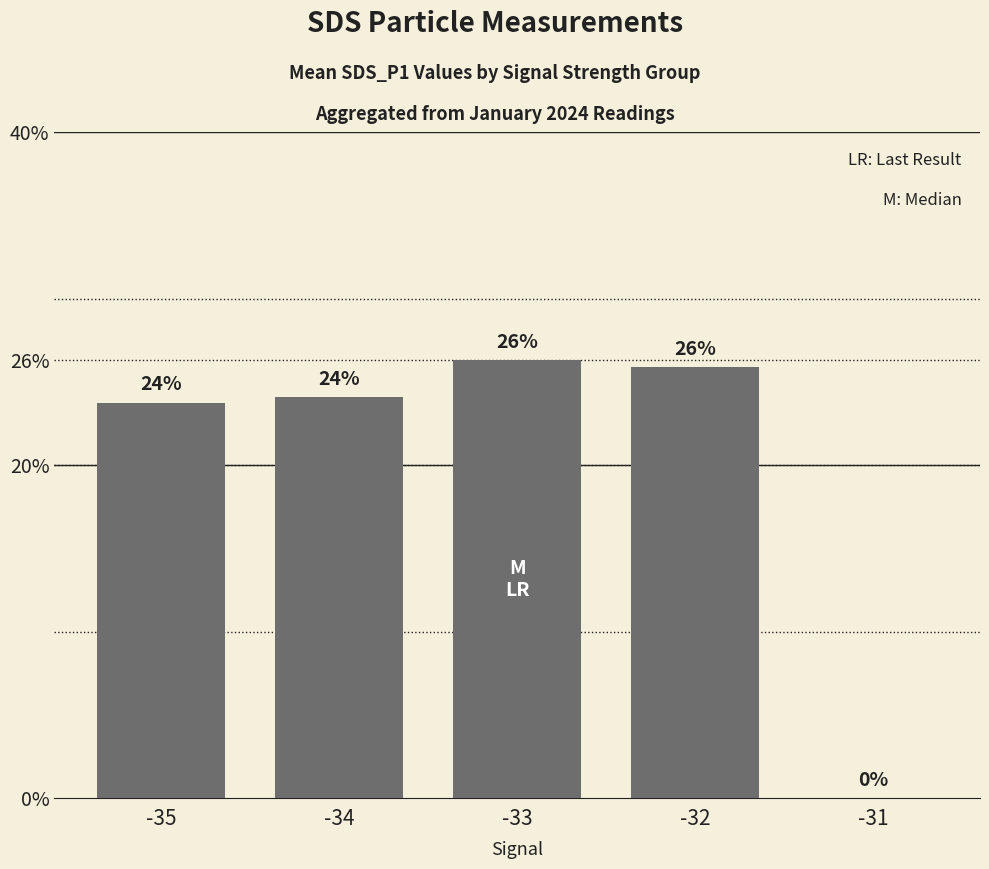

The chart shows a value of 24.1 at -34. True or false?

True